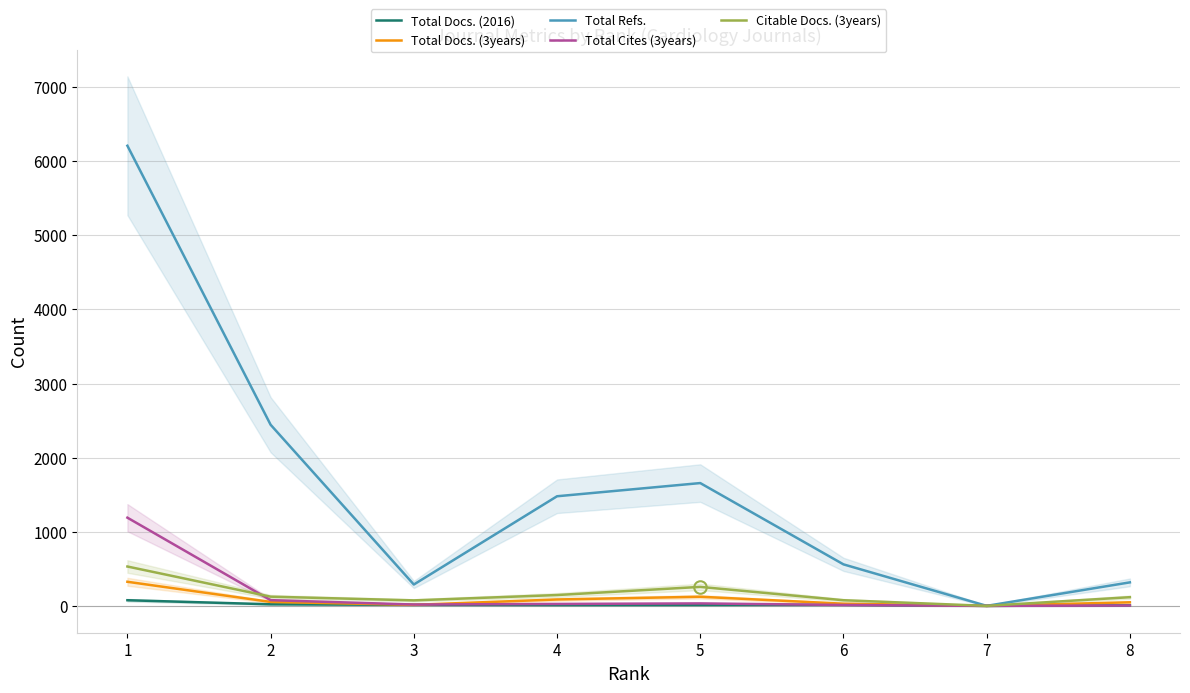

Is it true that Total Docs. (3years) equals 45 at 4?

False